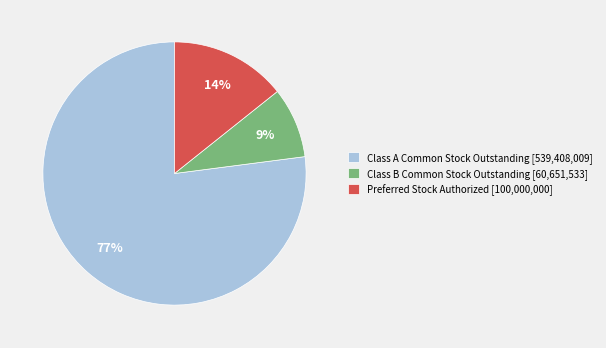

Which slice represents more than half of the pie?

Class A Common Stock Outstanding